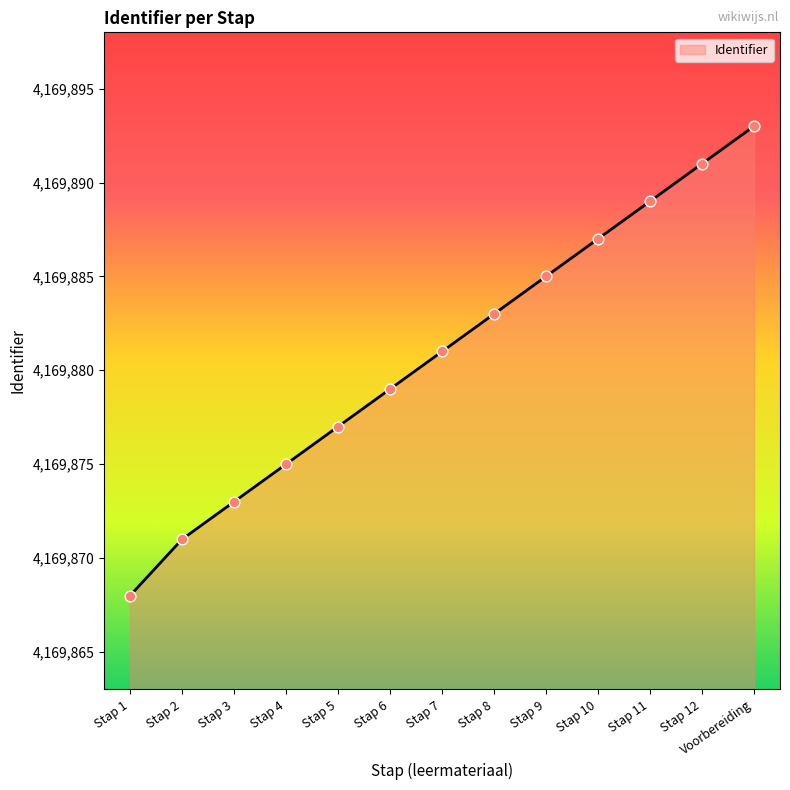

What is the change in value from Stap 7 to Voorbereiding?

+12